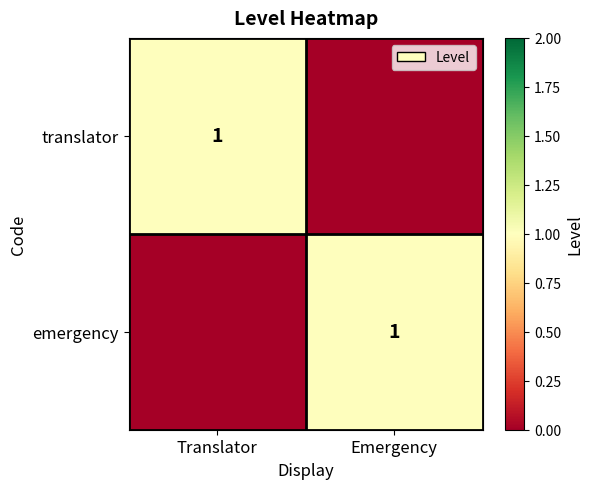

The value of emergency at Emergency is 0. True or false?

False